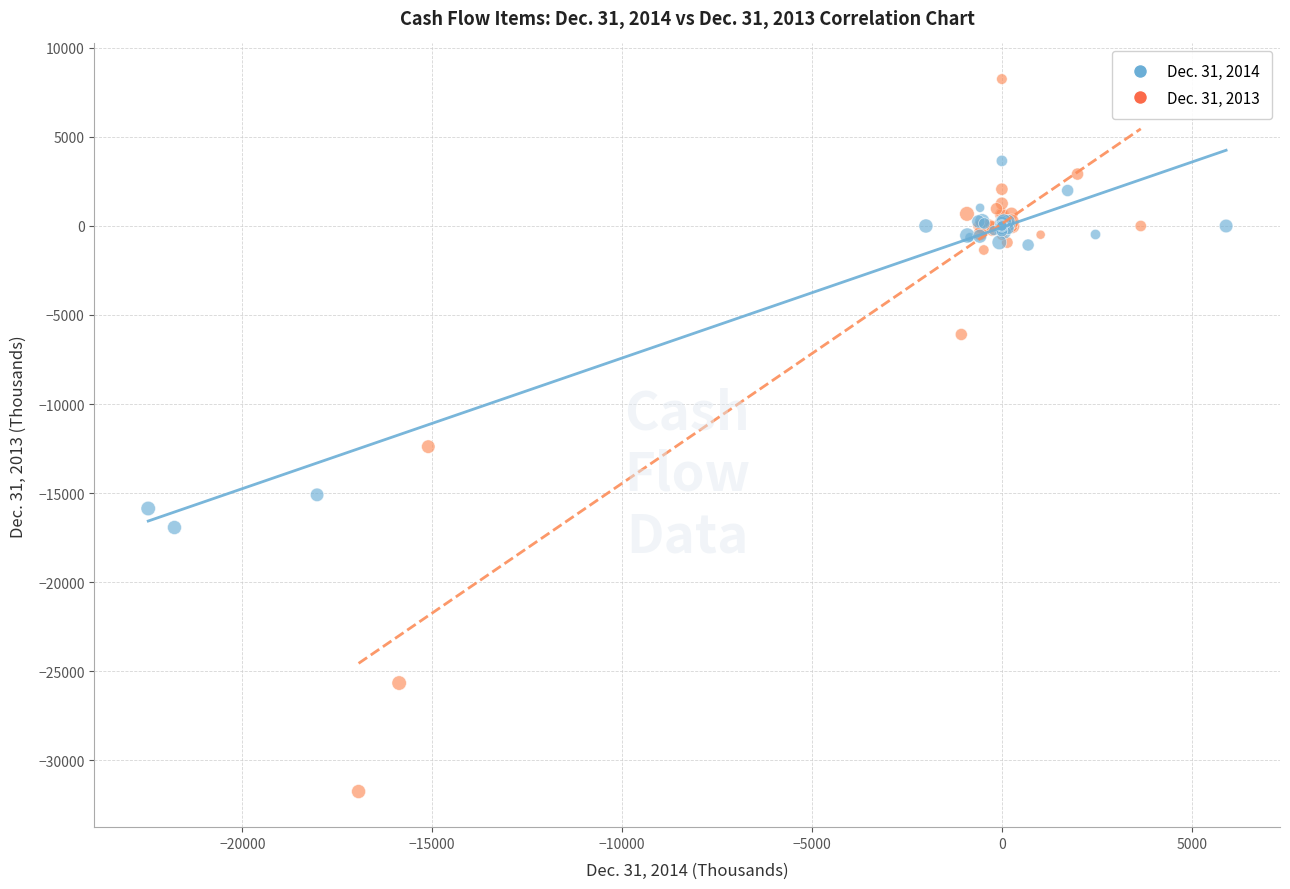

Which series contains the lowest Y value?

Dec. 31, 2013